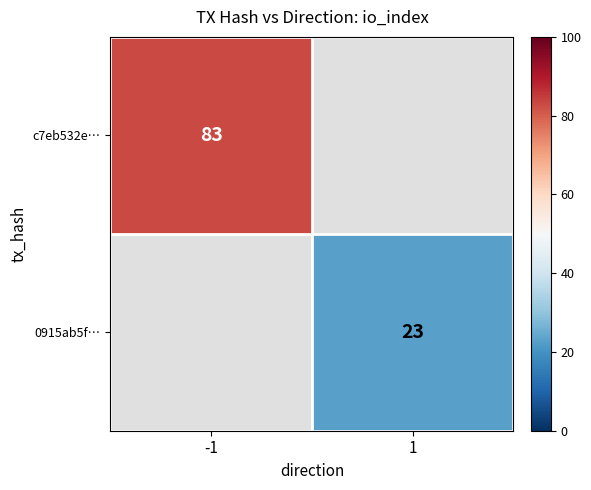

The 0915ab5f… series shows 37 at 1. True or false?

False